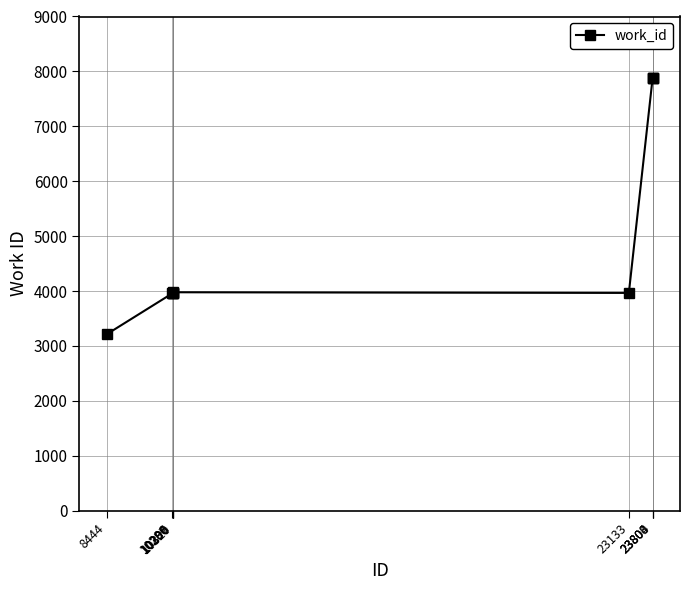

What is the sum of all values?

50623